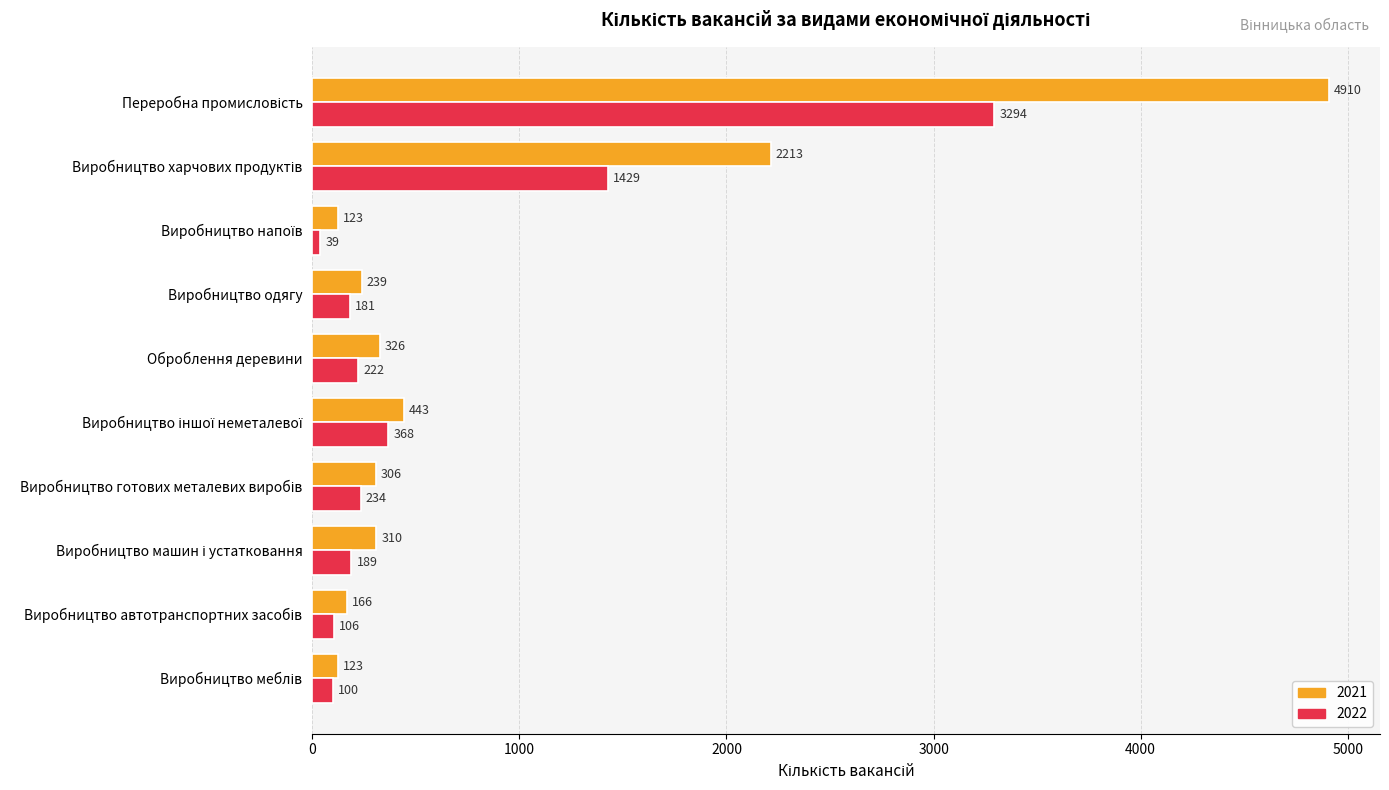

What is the minimum value for 2021?

123